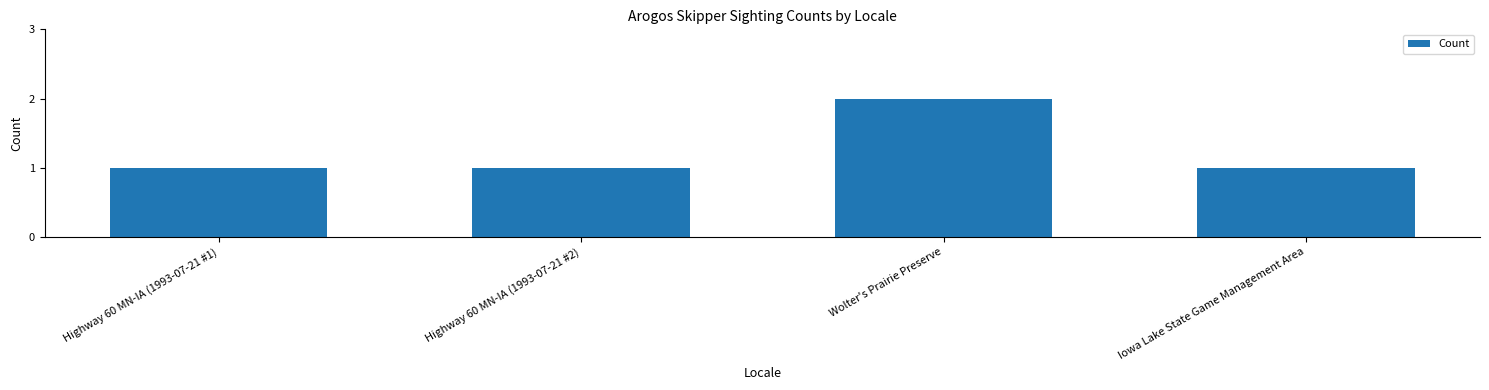

What is the sum of all values?

5